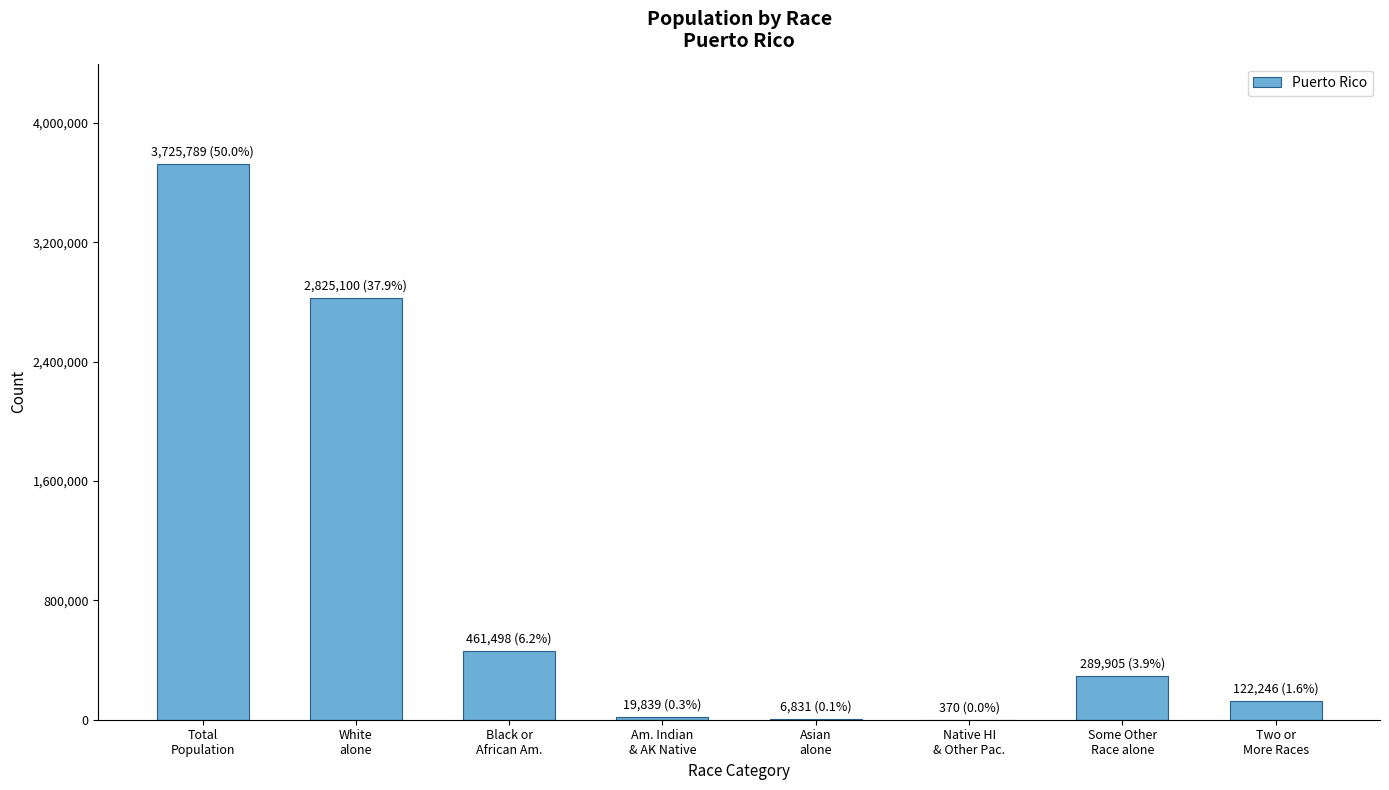

What is the average value?

931447